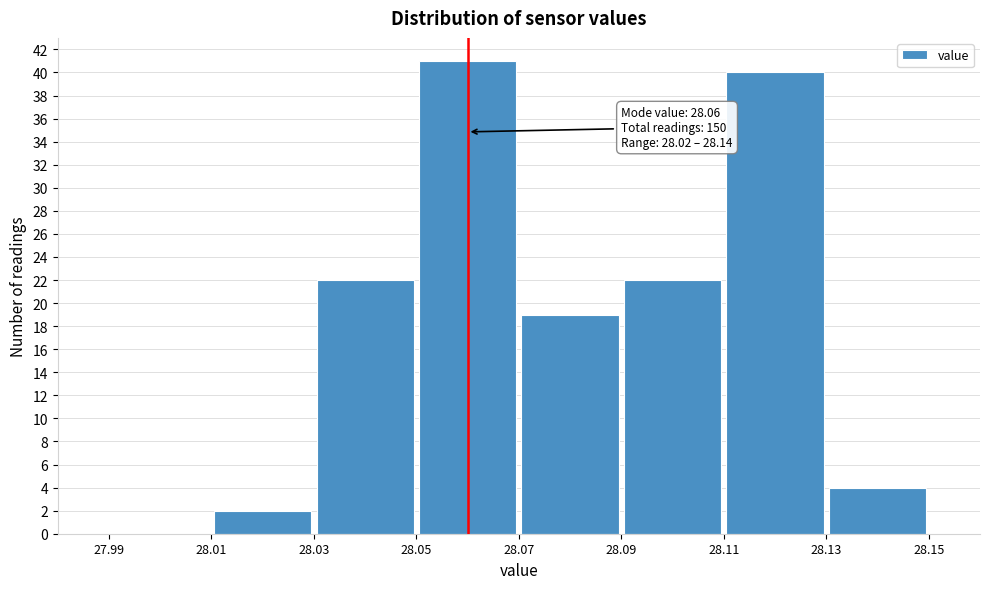

Over which range of the x-axis is the bar tallest?

28.05 to 28.07